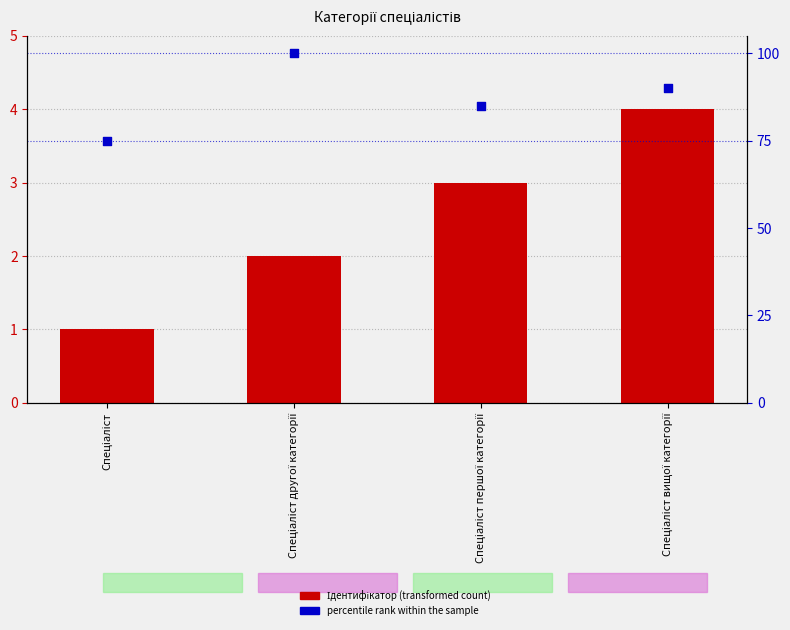

Which series contains the lowest Y value?

Ідентифікатор (transformed count)